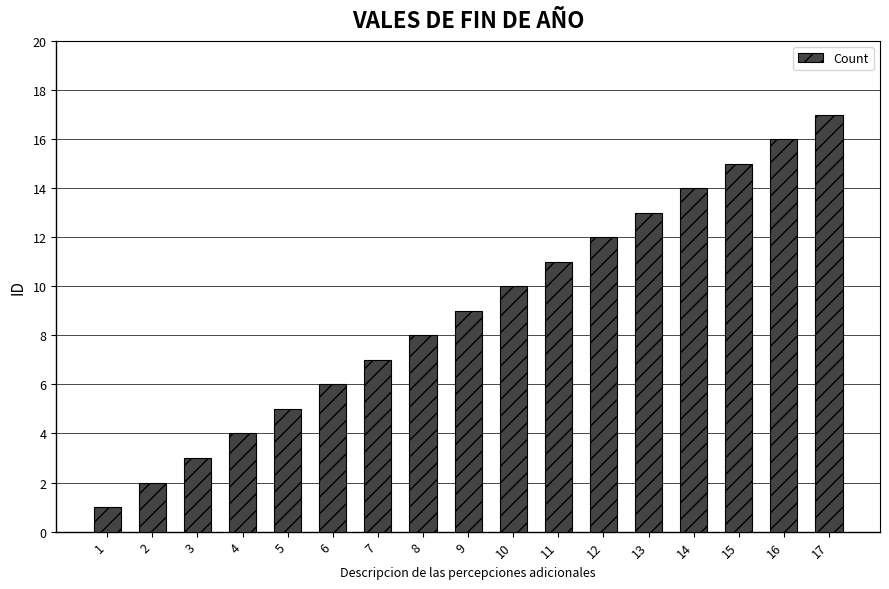

List the labels in order of value, smallest first.

1, 2, 3, 4, 5, 6, 7, 8, 9, 10, 11, 12, 13, 14, 15, 16, 17